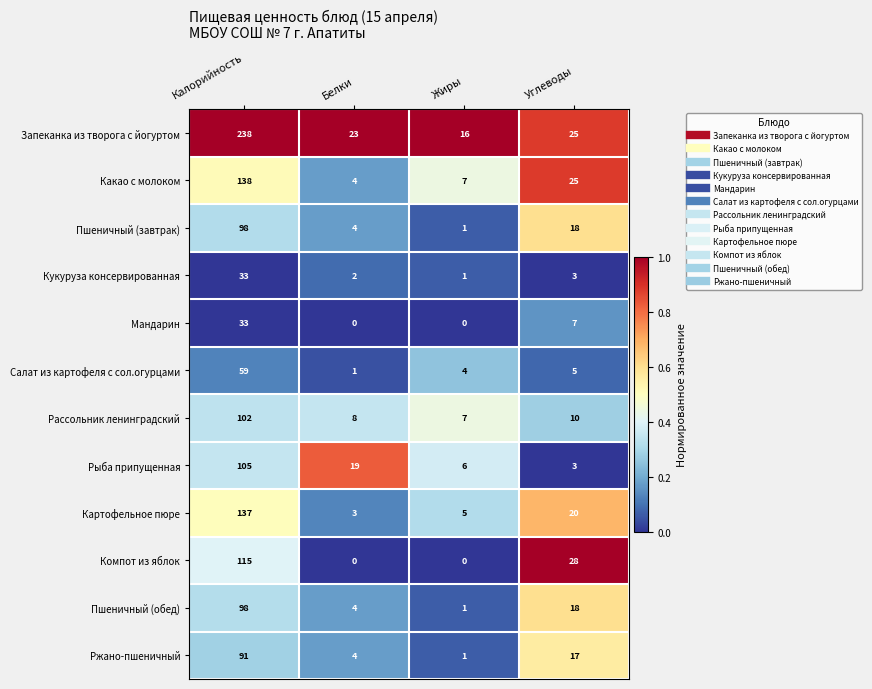

At which category is the sum across all series the highest?

Калорийность